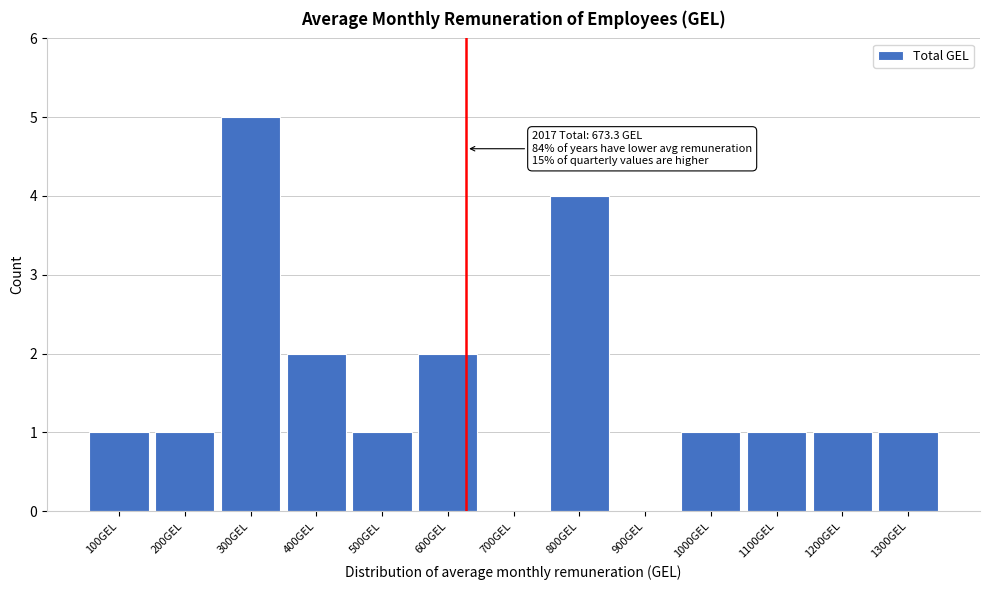

Reading left to right, extract all data points from this chart.

100GEL=1	200GEL=1	300GEL=5	400GEL=2	500GEL=1	600GEL=2	700GEL=0	800GEL=4	900GEL=0	1000GEL=1	1100GEL=1	1200GEL=1	1300GEL=1